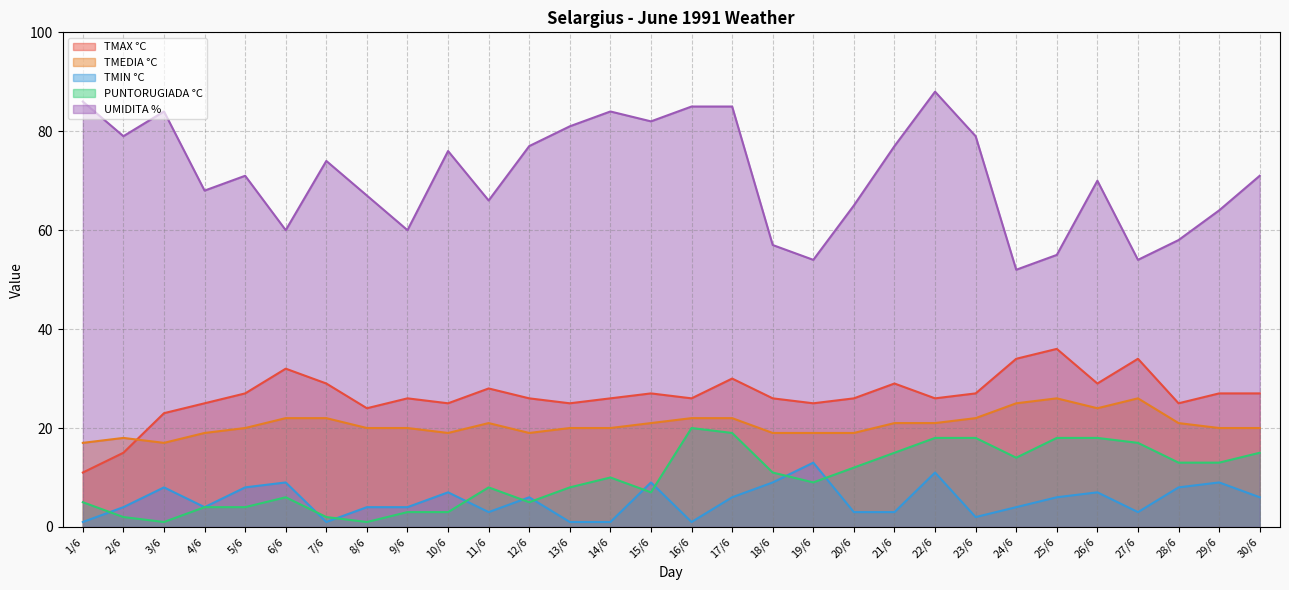

Is it true that PUNTORUGIADA °C equals 19 at 24/6?

False